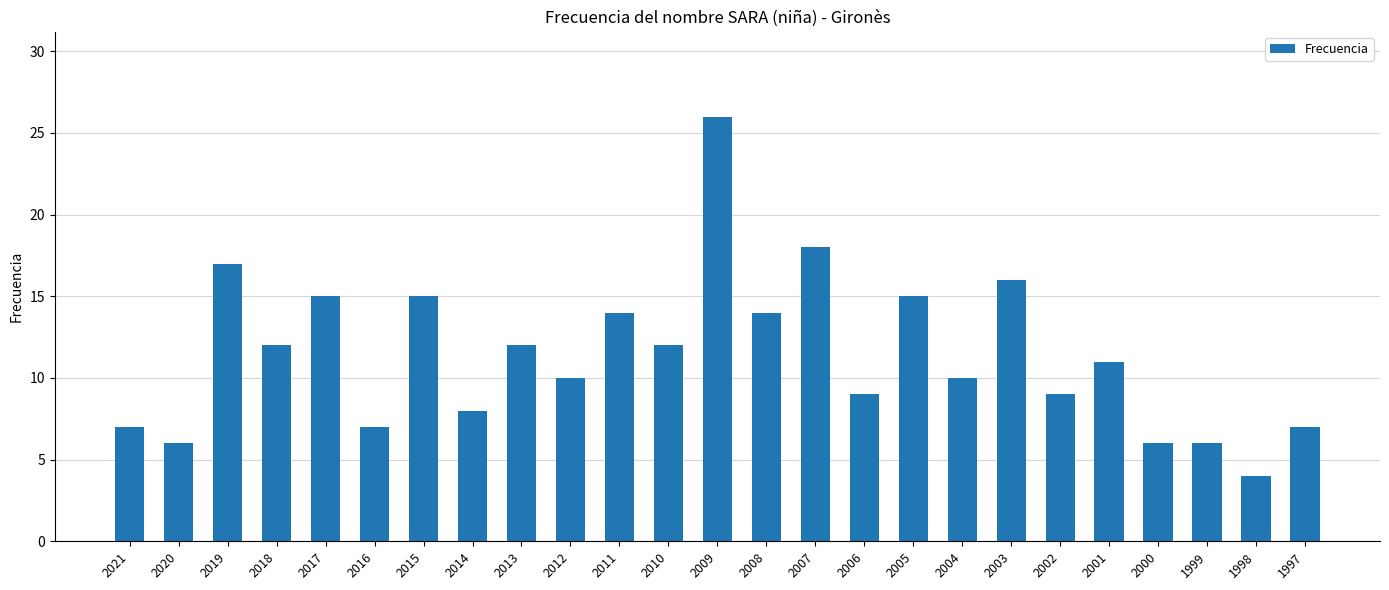

What is the difference between the values at 2007 and 2004?

8